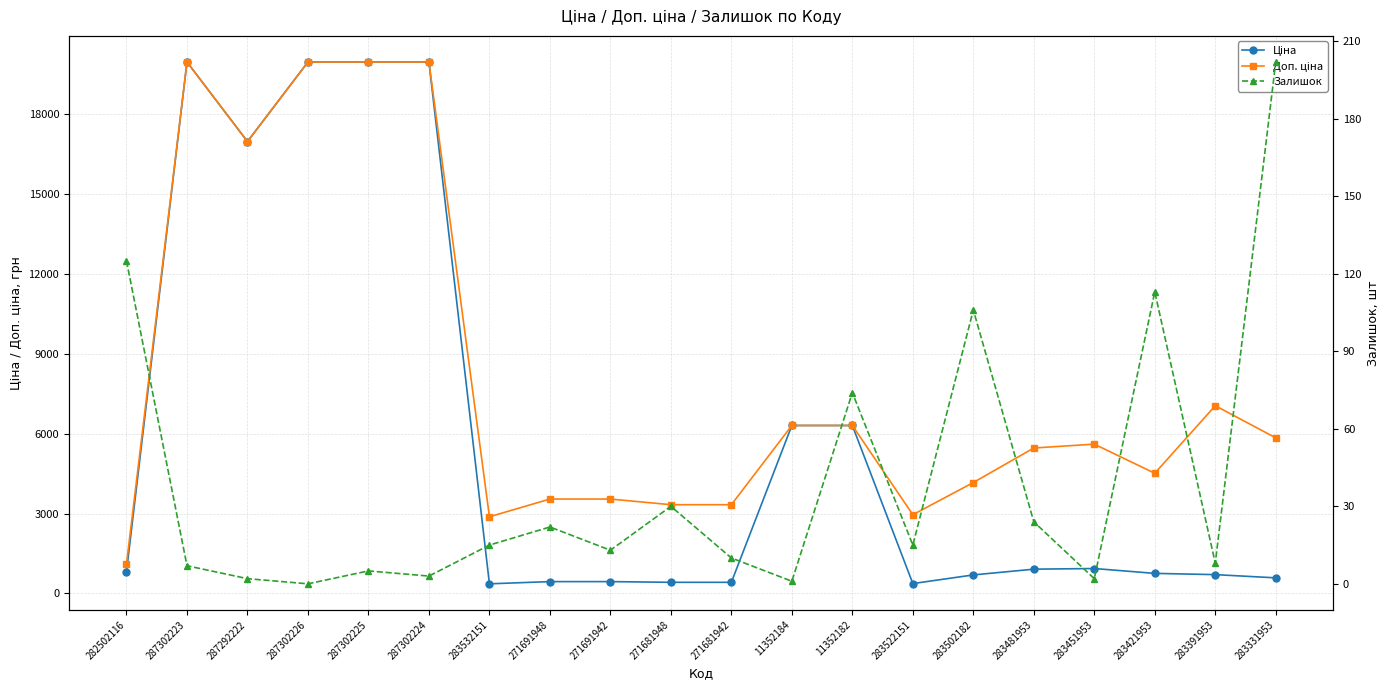

Does the chart have visible grid lines?

Yes